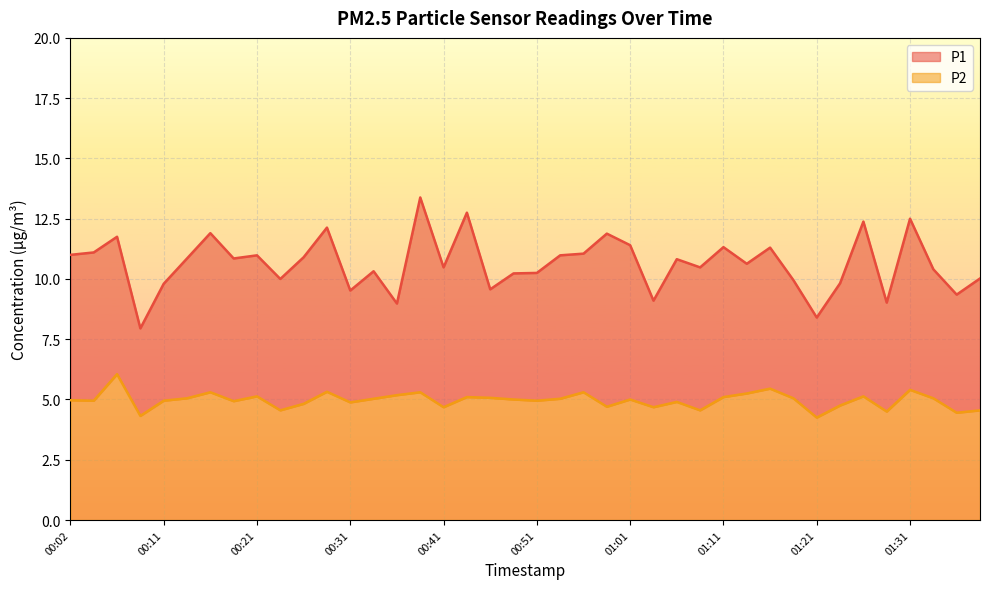

What is the difference between the P2 values at 00:51 and 00:38?

0.3